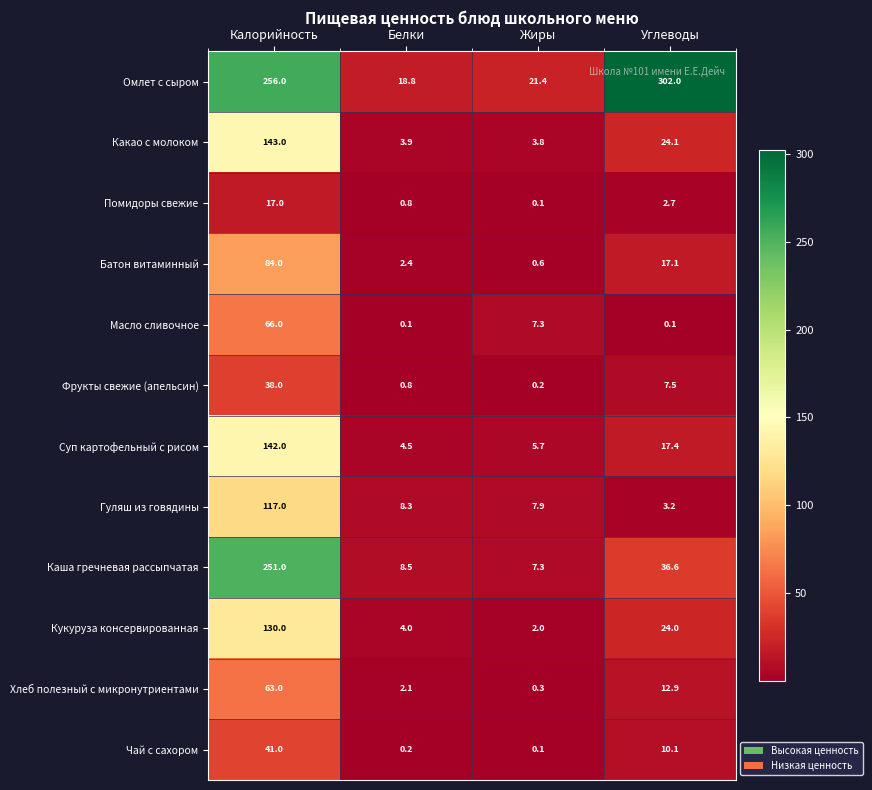

The Каша гречневая рассыпчатая series shows 19.3 at Углеводы. True or false?

False